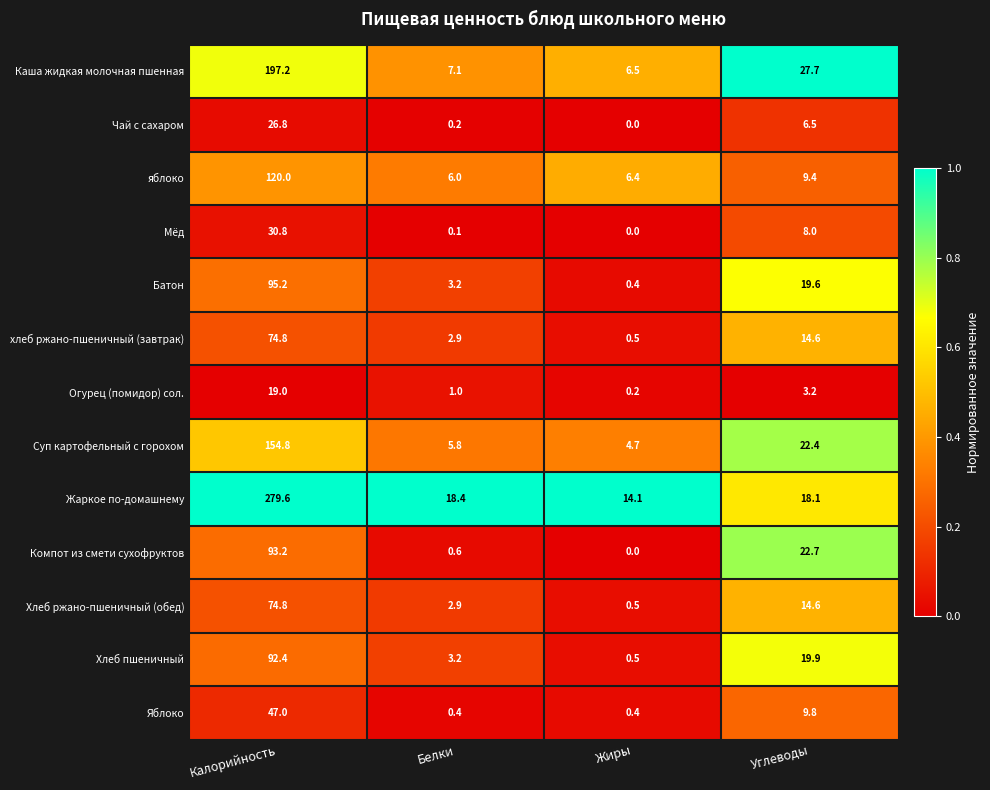

At which category does the chart reach its peak across all series?

Калорийность